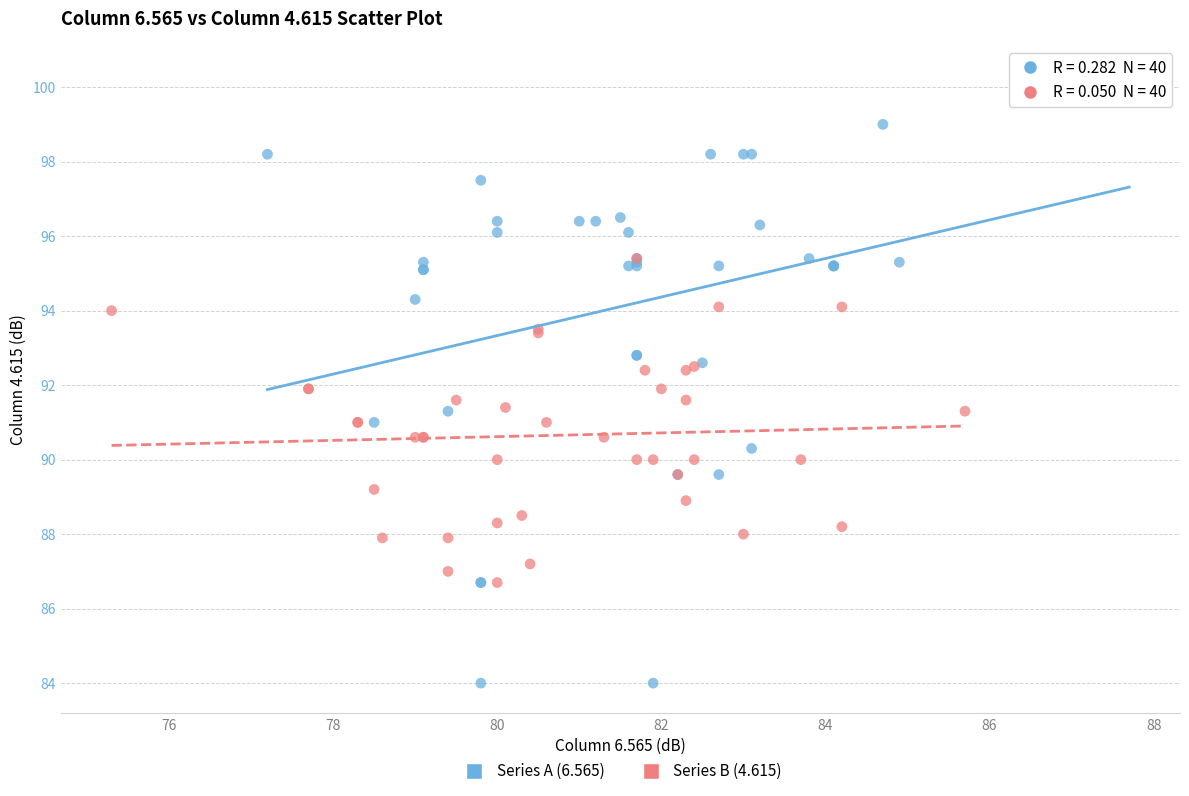

Which series reaches the maximum Y coordinate?

Series A (6.565)